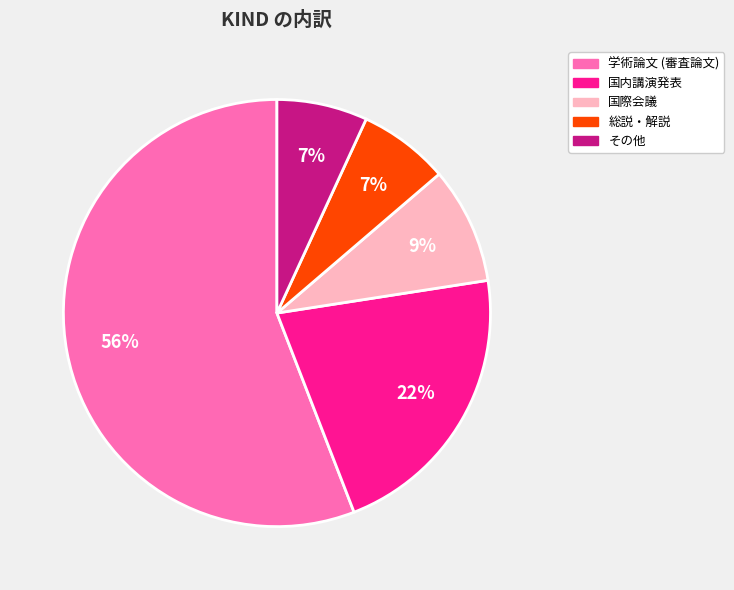

Does any single category account for the majority?

Yes